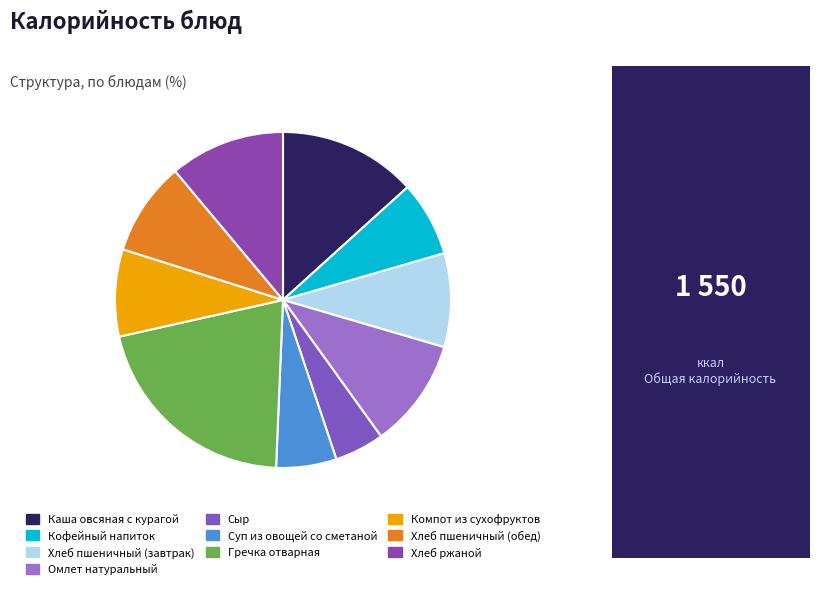

Count the number of slices in the pie.

10